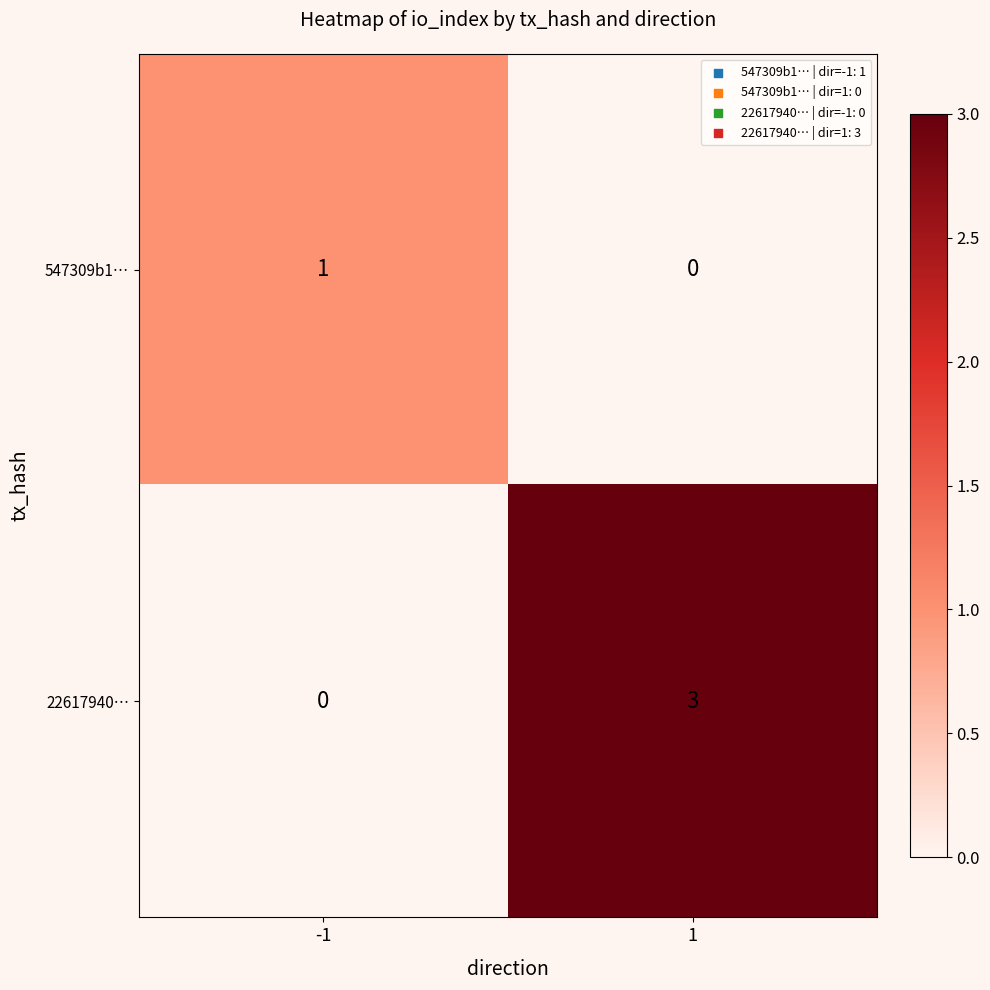

Which series has the largest total across all categories?

22617940…